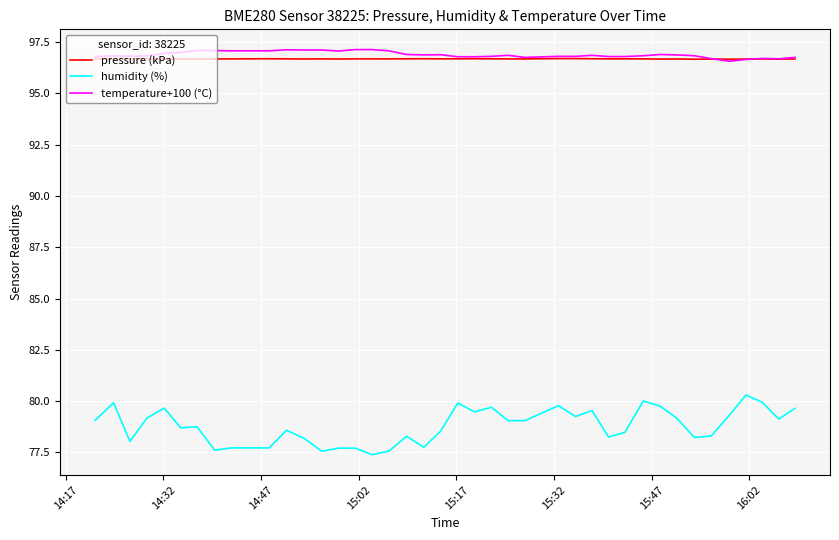

True or false: pressure (kPa) and humidity (%) intersect in this chart.

False